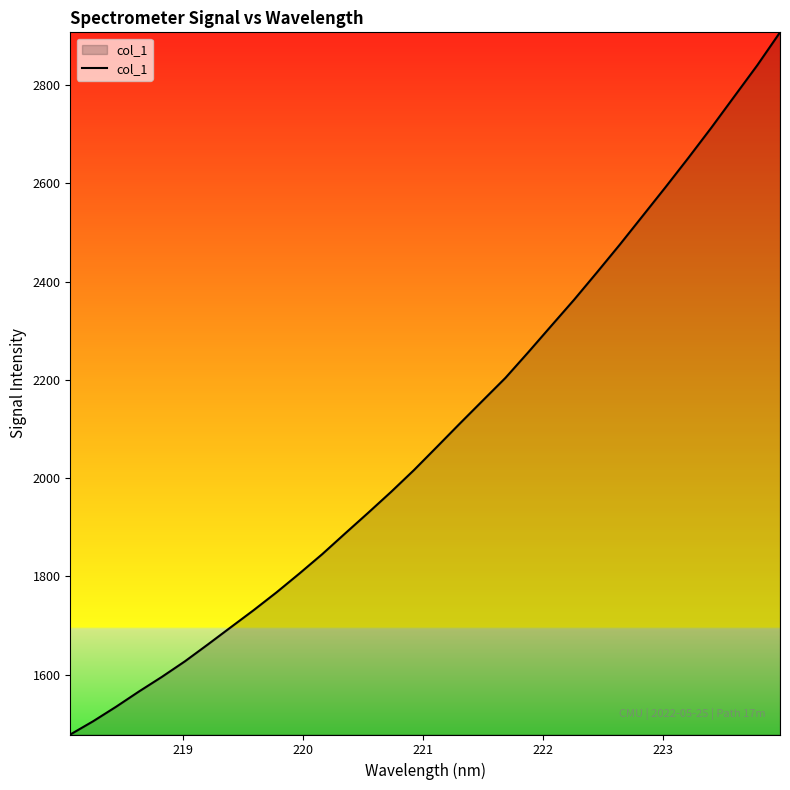

What is the minimum value shown in the chart?

1478.4